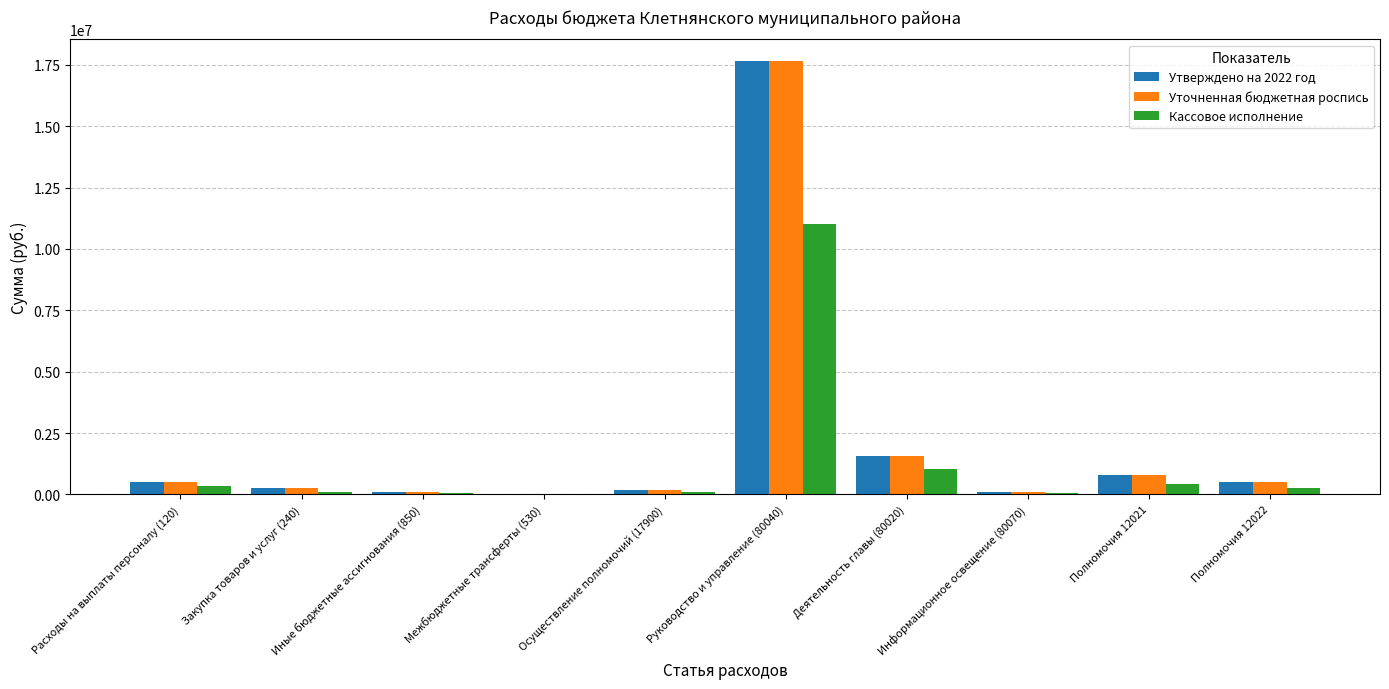

What are all the series names shown in the legend?

Утверждено на 2022 год, Уточненная бюджетная роспись, Кассовое исполнение